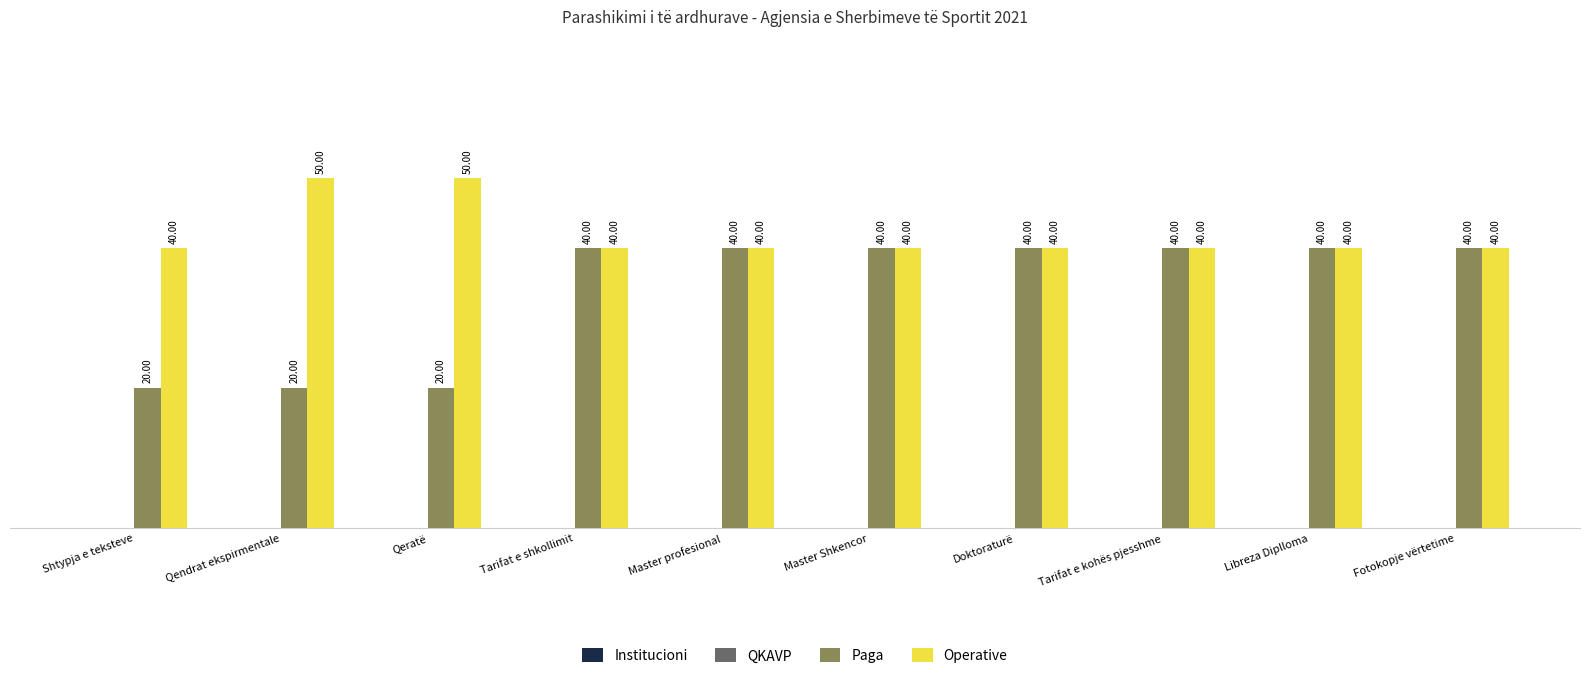

Which series has the widest spread of values?

Paga